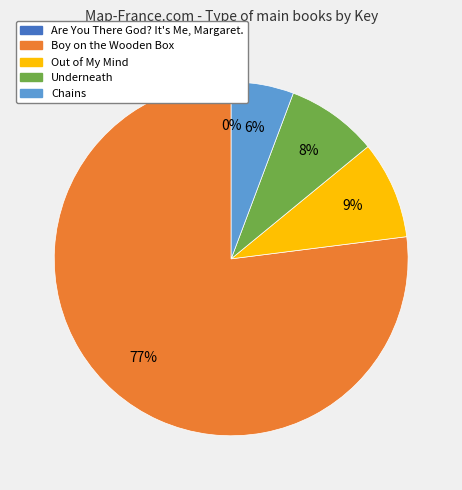

Do Out of My Mind and Chains together represent more than half of the pie?

No